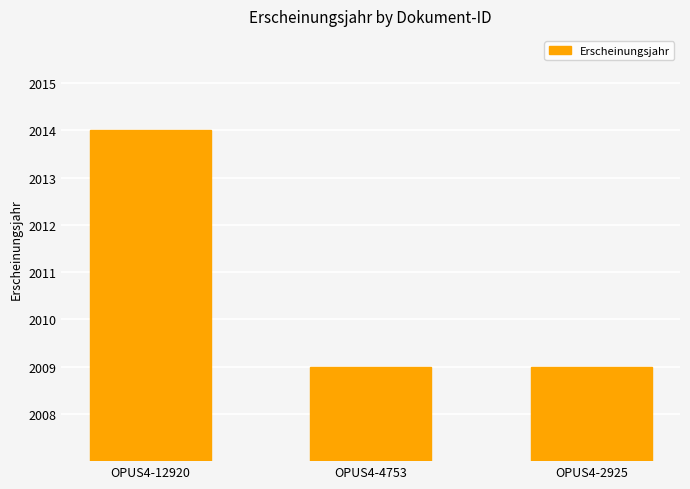

How many values are between 2009 and 2014?

3